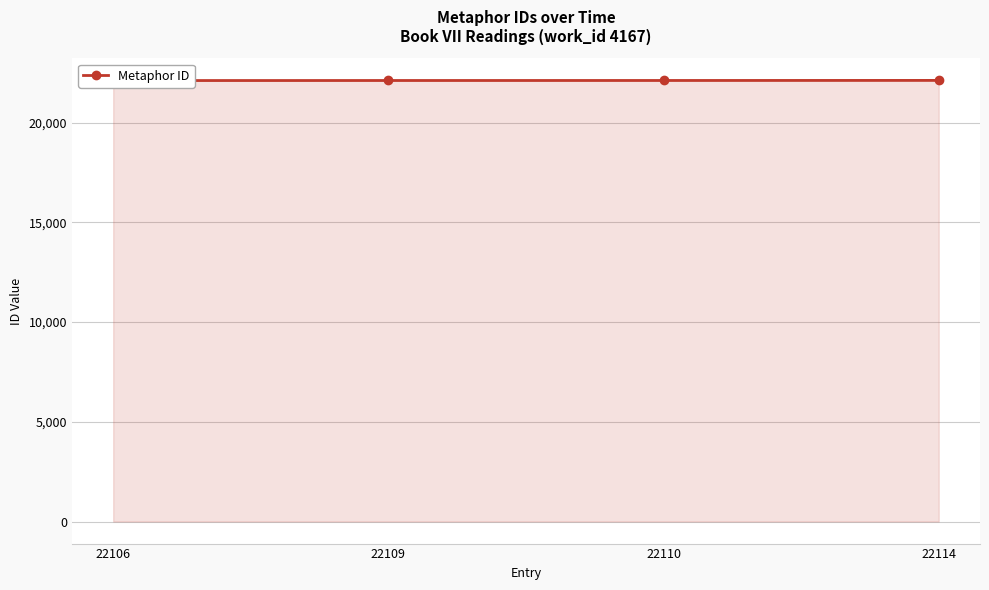

Where does the data first go above 22110?

22114